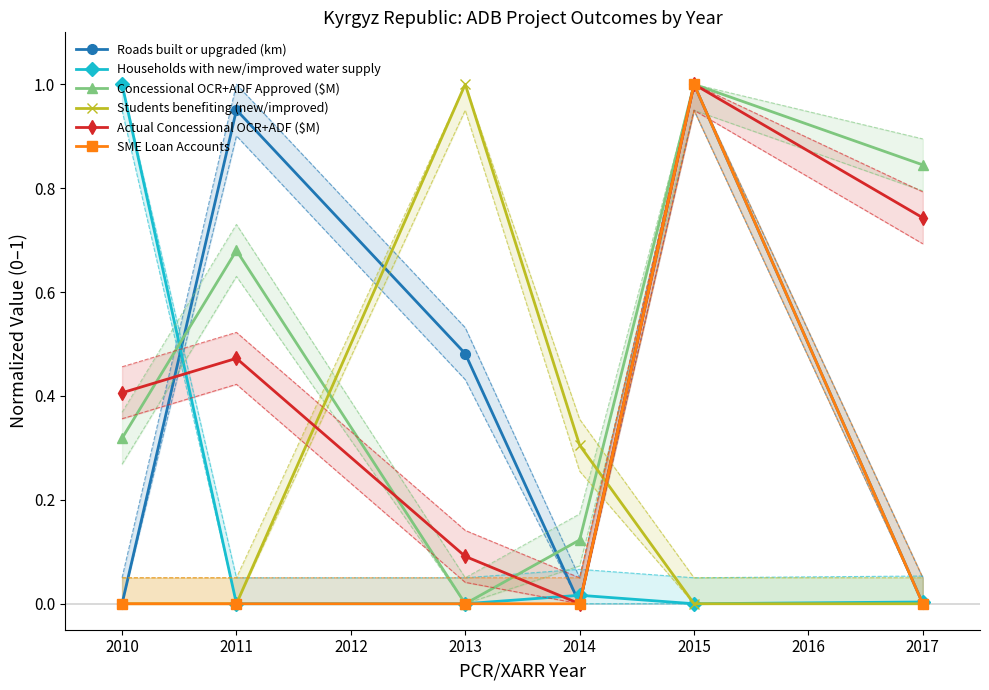

How many interior local peaks does the SME Loan Accounts series have?

1